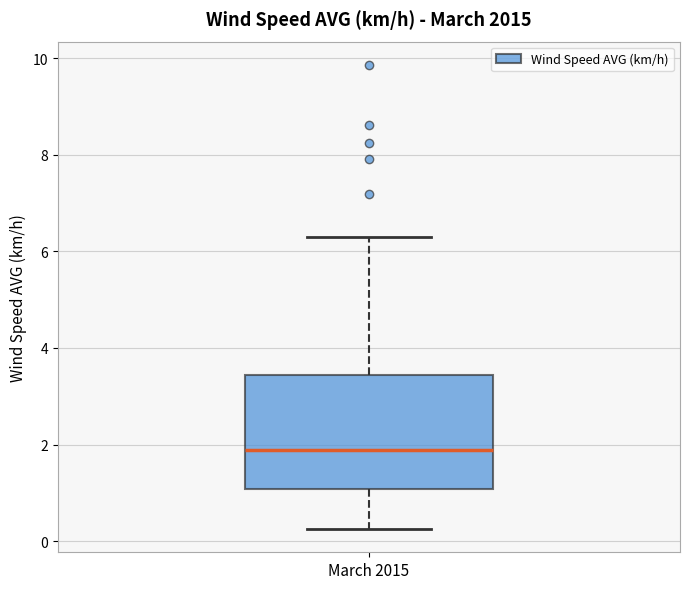

Transcribe this box plot: give where the median line is, the range the box spans, and where the two whiskers end, as read against the y-axis. The values are not printed on the chart, so give them approximately, as read against the axis.

median 1.8, box 1.0 to 3.4, whiskers 0.2 to 6.4